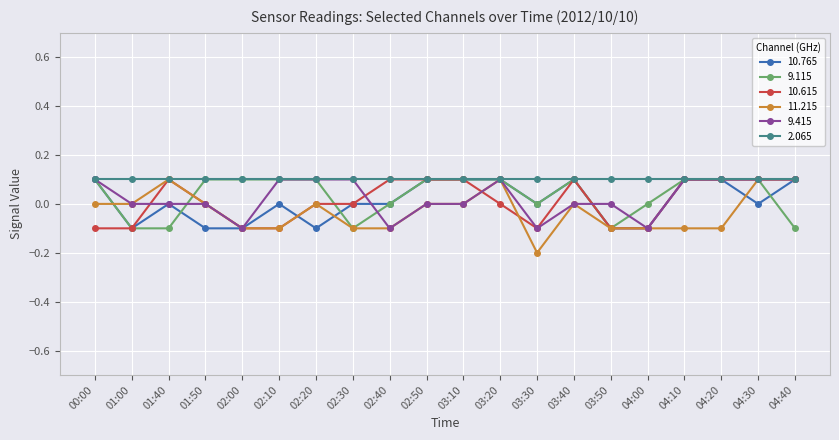

Which series changed the most between 02:40 and 04:10?

9.415